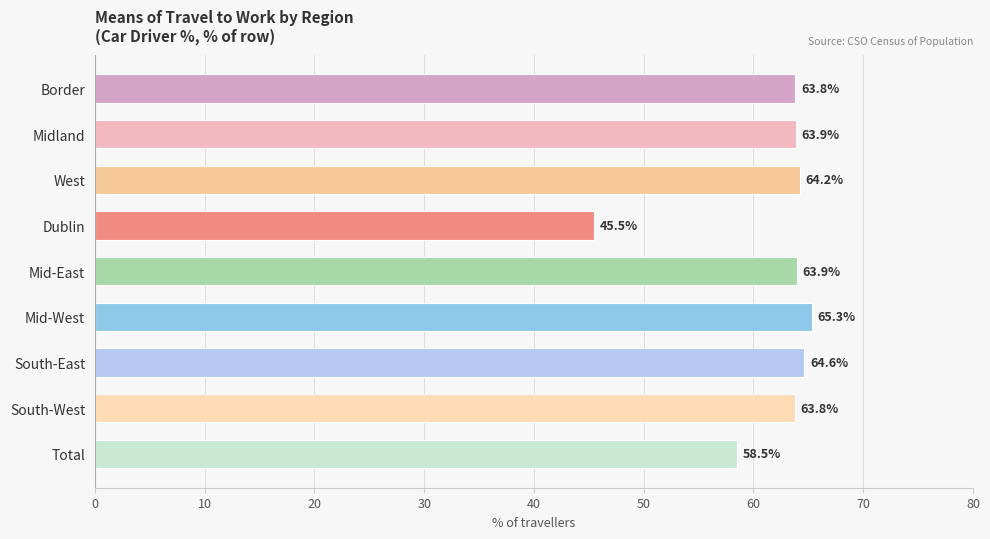

What is the change in value from West to Total?

-5.7